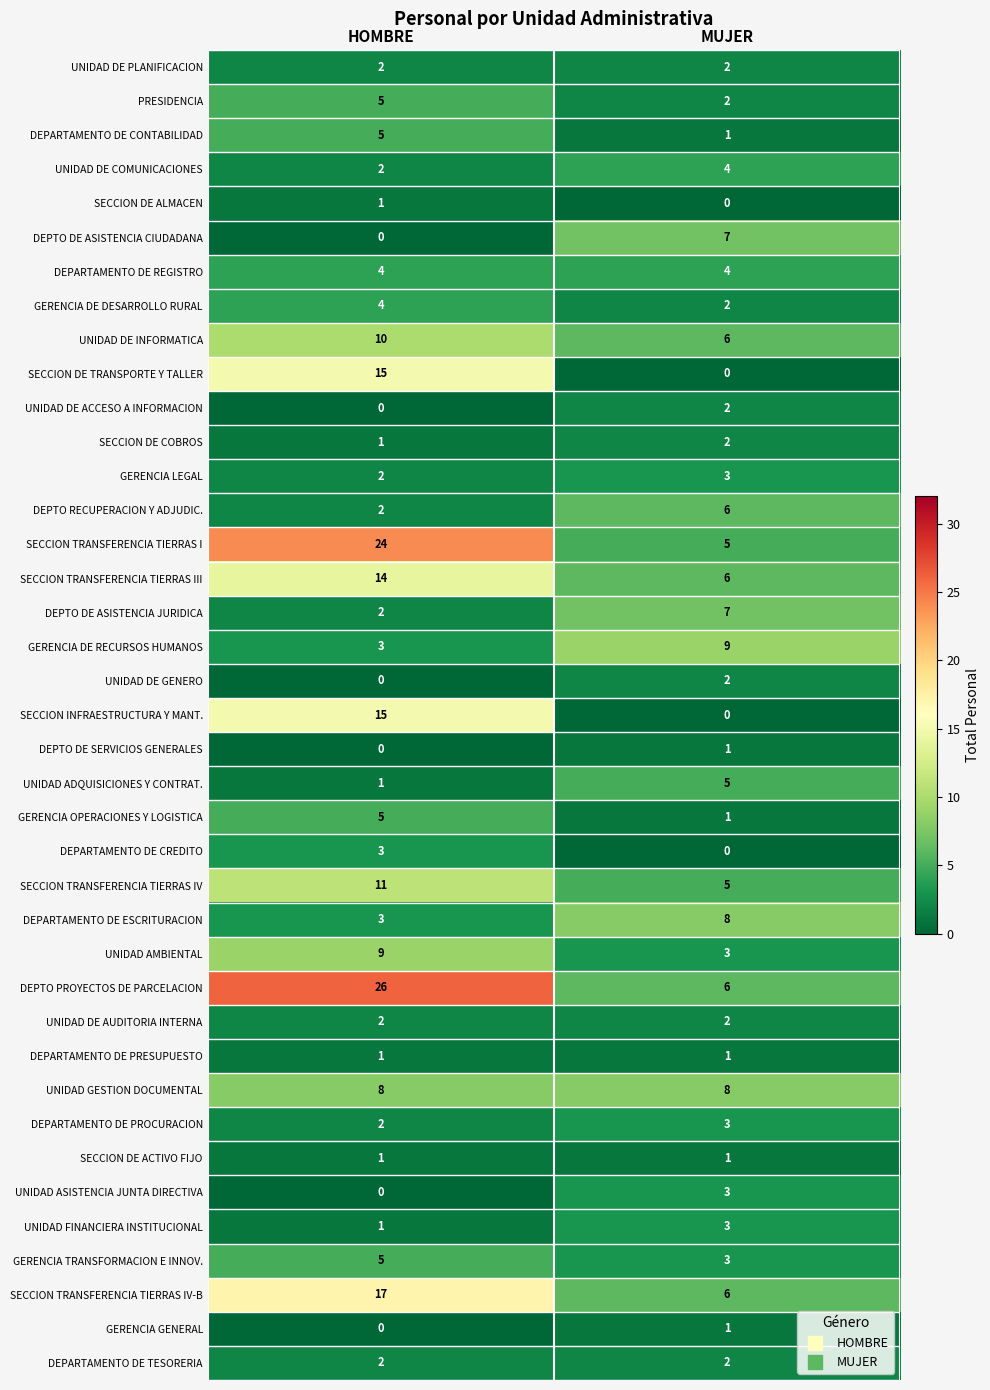

What is the sum of the GERENCIA TRANSFORMACION E INNOV. values at MUJER and HOMBRE?

8